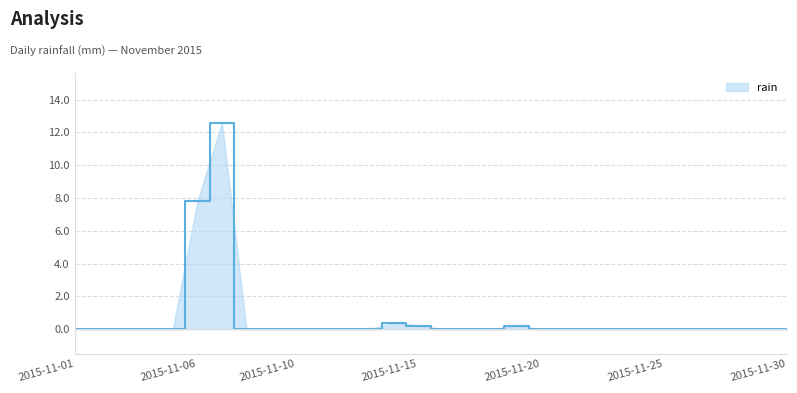

True or false: there are more than 2 points higher than both neighbors.

True